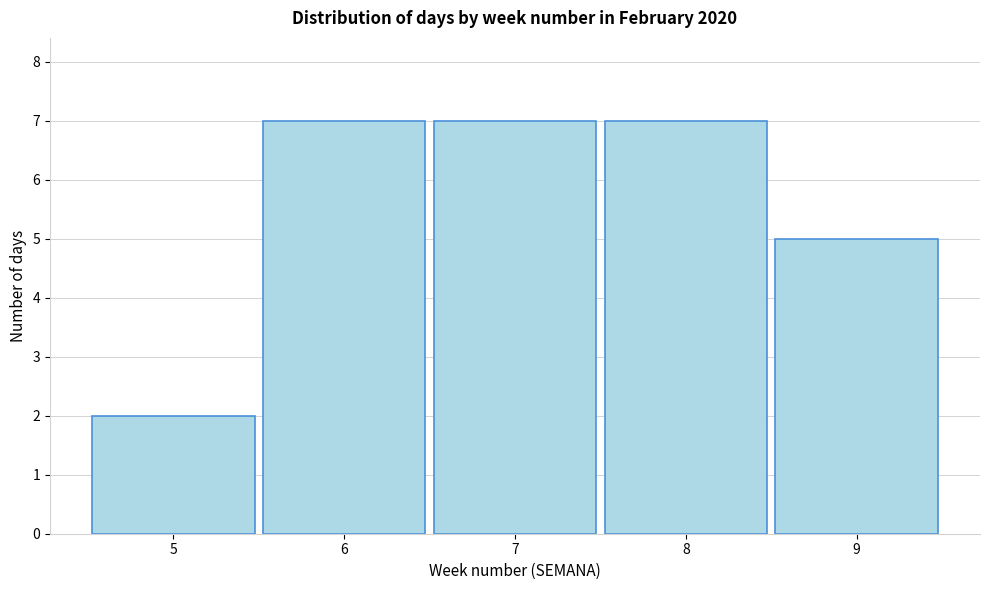

Reading left to right, transcribe this chart: for each bar, give the range it covers on the x-axis and its height. The values are not printed on the chart, so give them approximately, as read against the axis.

4.5 to 5.5: 2
5.5 to 6.5: 7
6.5 to 7.5: 7
7.5 to 8.5: 7
8.5 to 9.5: 5